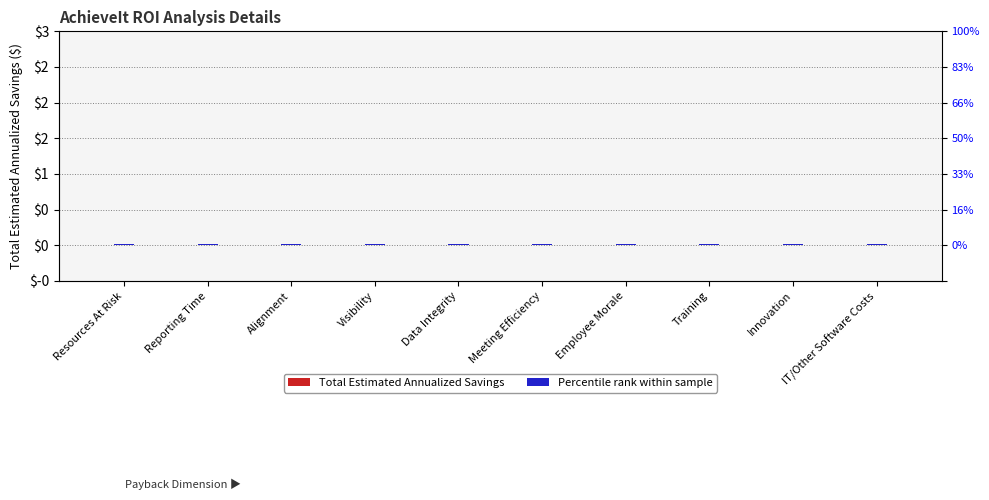

At Innovation, list the series in order from smallest to largest.

Total Estimated Annualized Savings, Percentile rank within sample